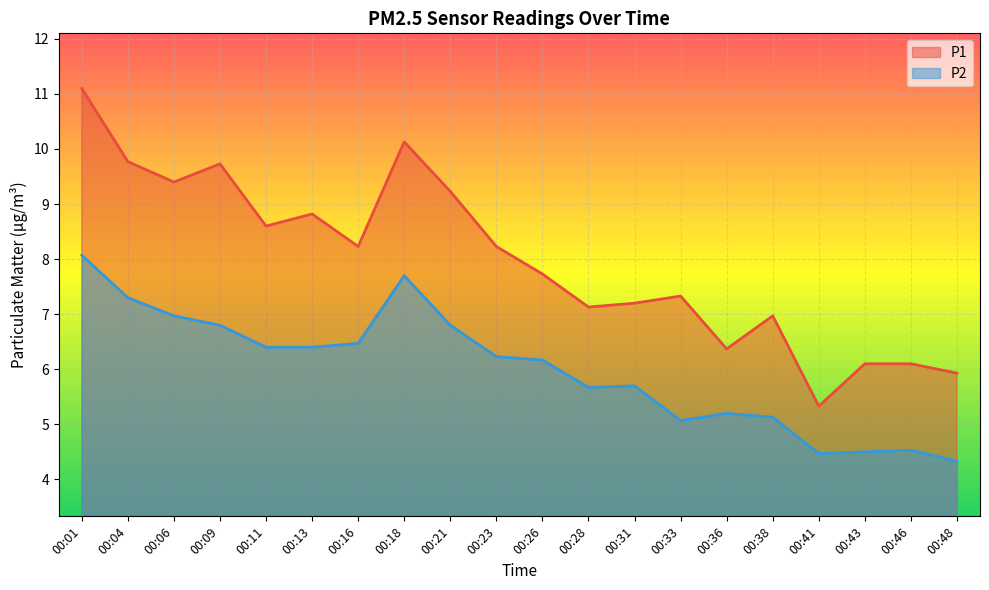

Rank the series at 00:38 from lowest to highest value.

P2, P1